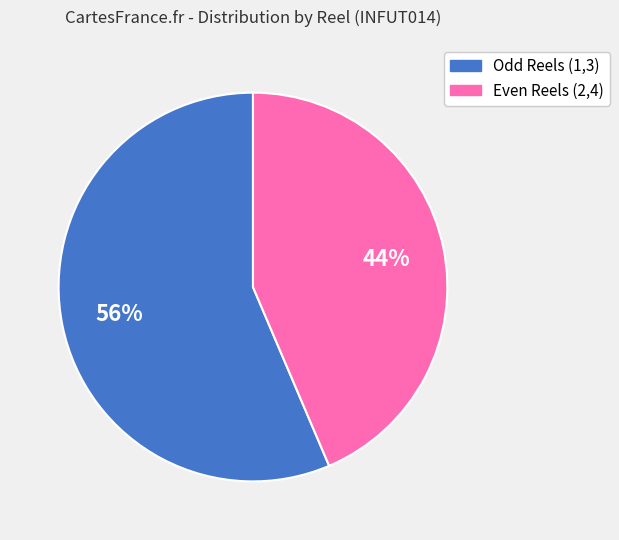

Is it true that Odd Reels (1,3) is 56% of the pie?

True